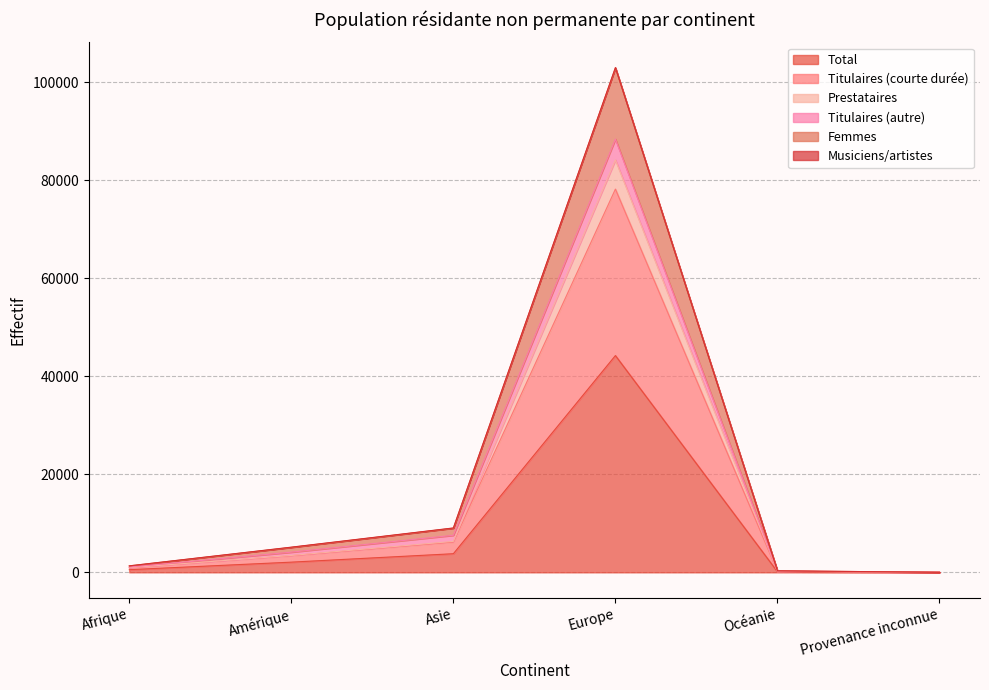

Does the chart have visible grid lines?

Yes